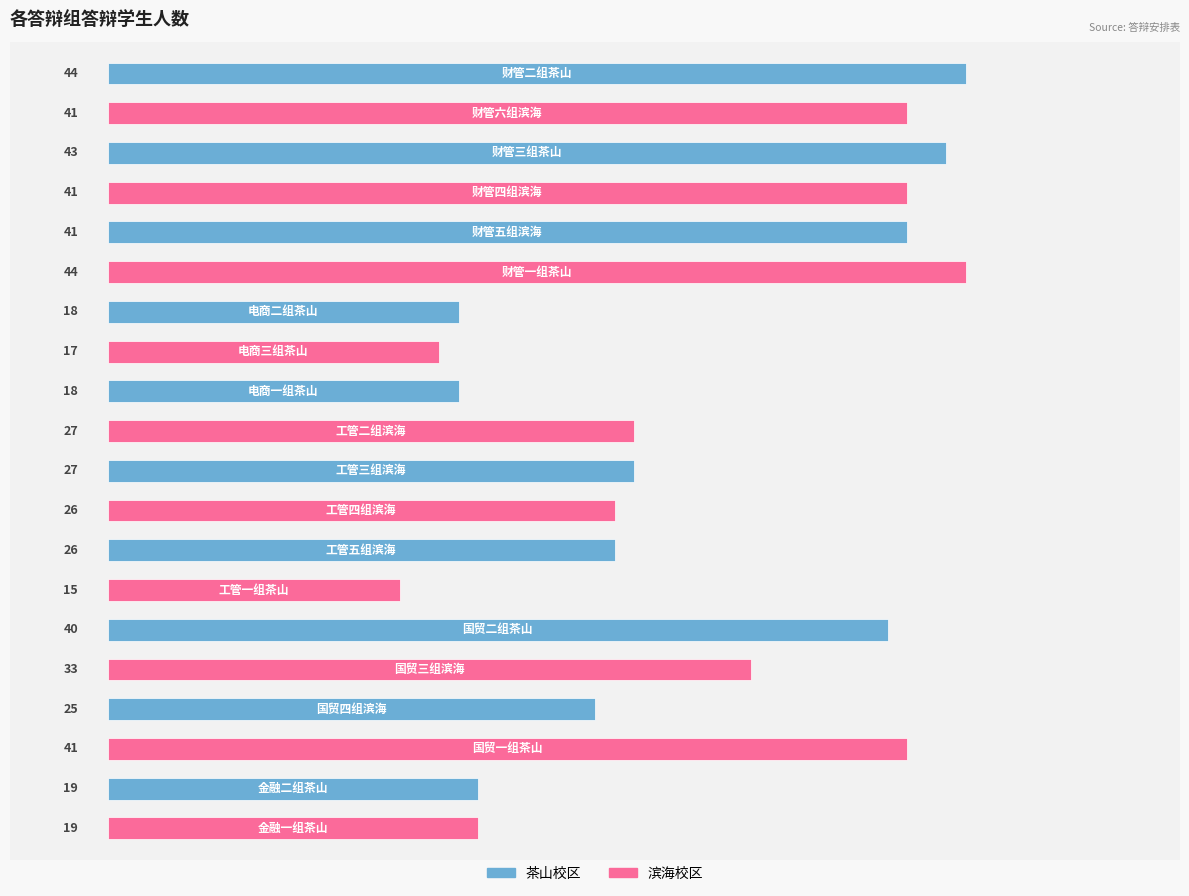

What is the value of the 10th bar from the top?

27